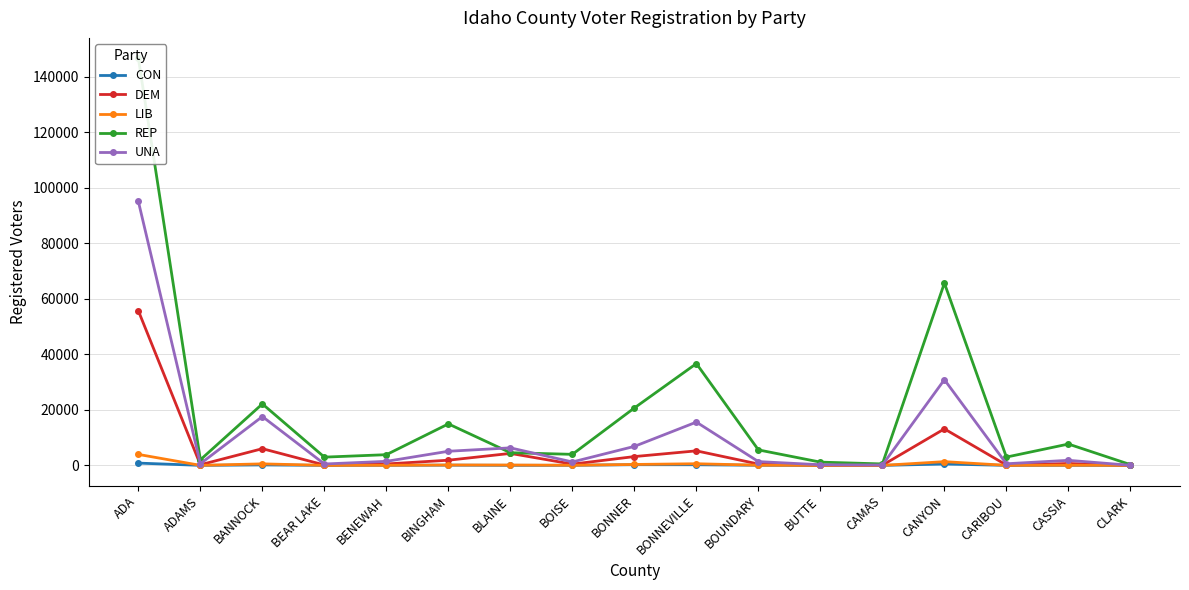

At which category does the chart reach its peak across all series?

ADA